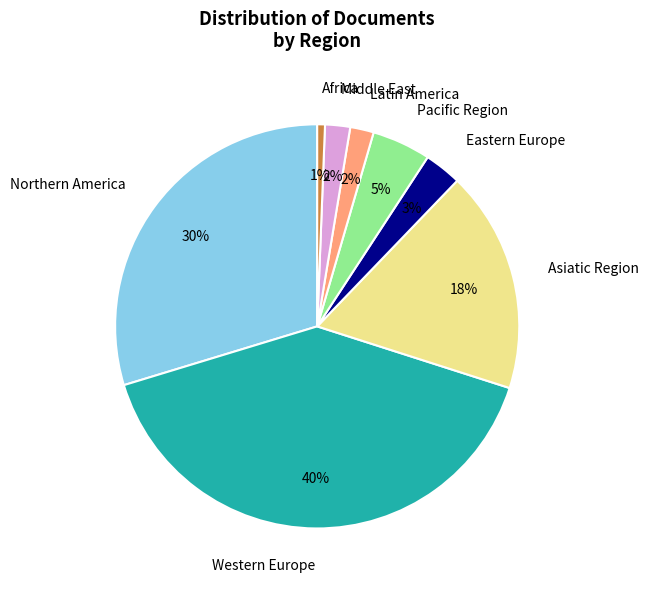

Between Africa and Eastern Europe, which is larger?

Eastern Europe